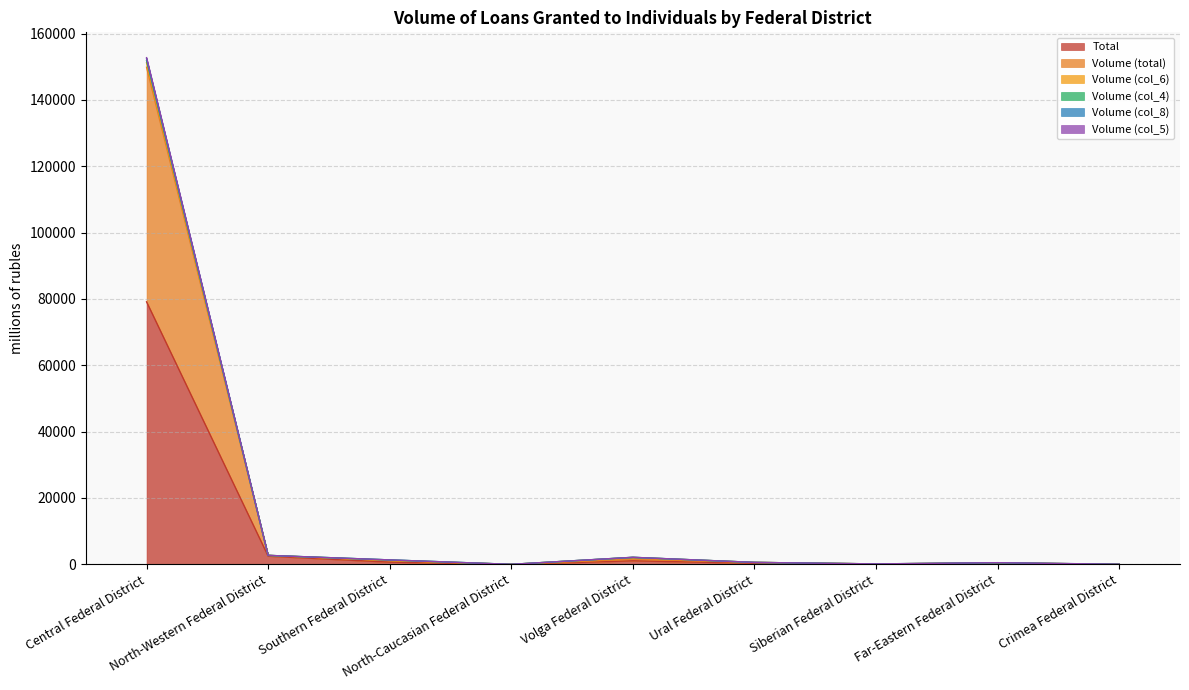

What is the value of the Volume (col_5) point at the 9th from the left?

18